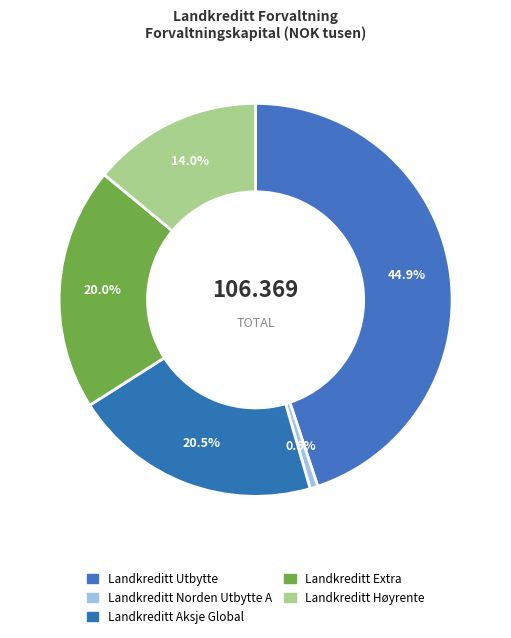

The Landkreditt Norden Utbytte A slice represents 1% of the pie. True or false?

True